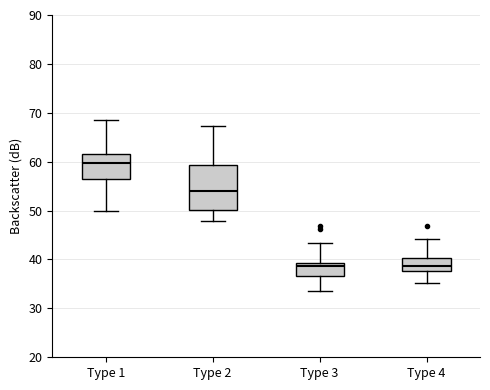

Which box is the tallest, from its lower edge to its upper edge?

Type 2